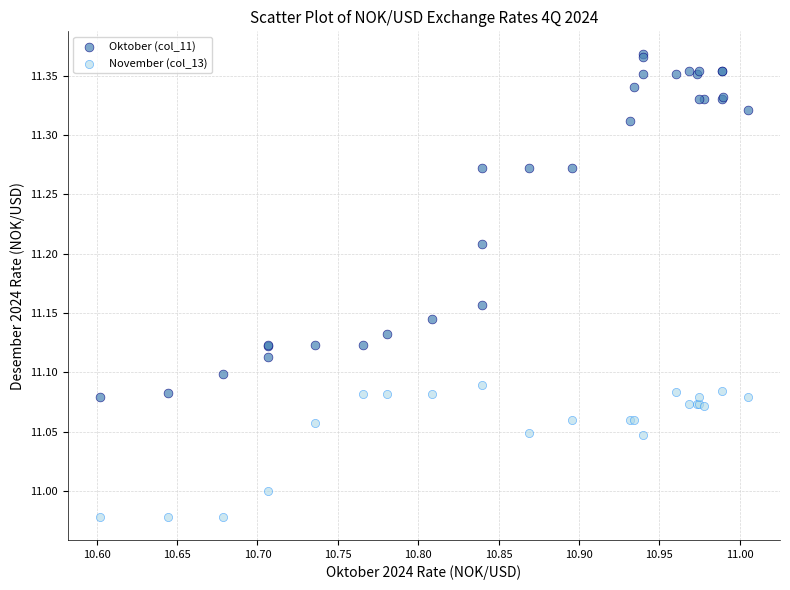

Which series reaches the minimum Y coordinate?

November (col_13)